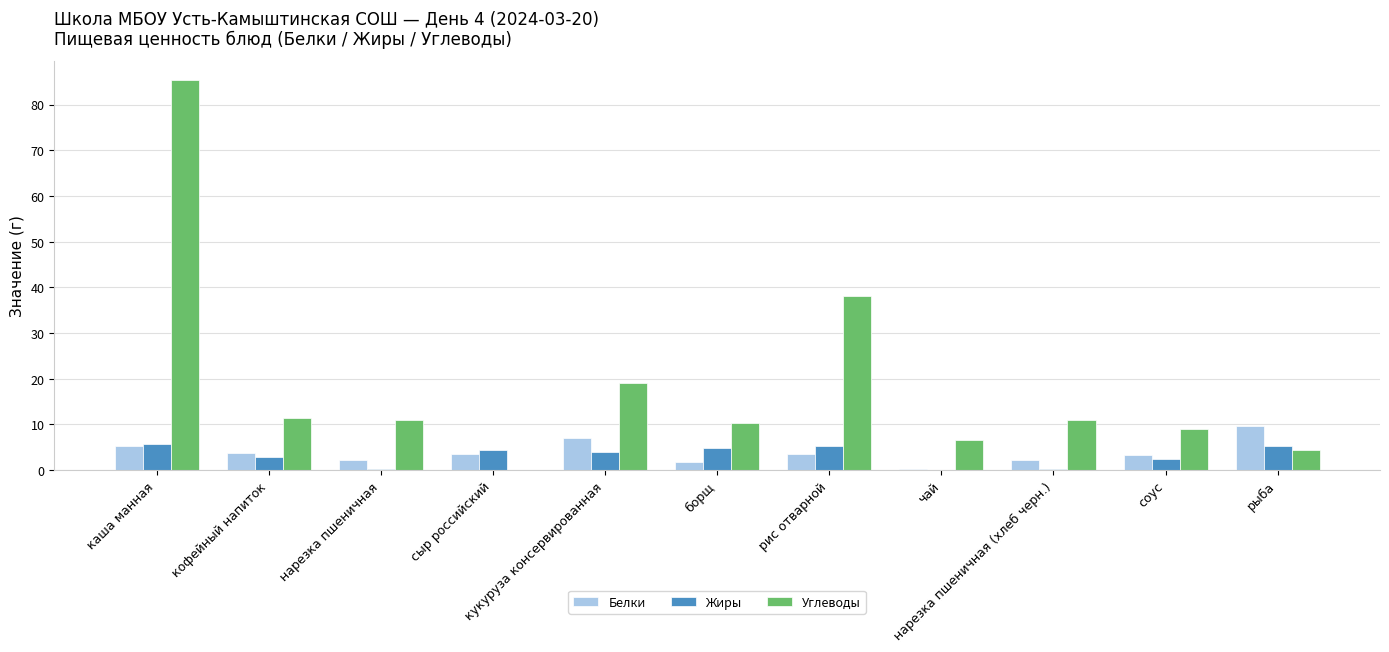

What is the sum of all Углеводы values?

205.8